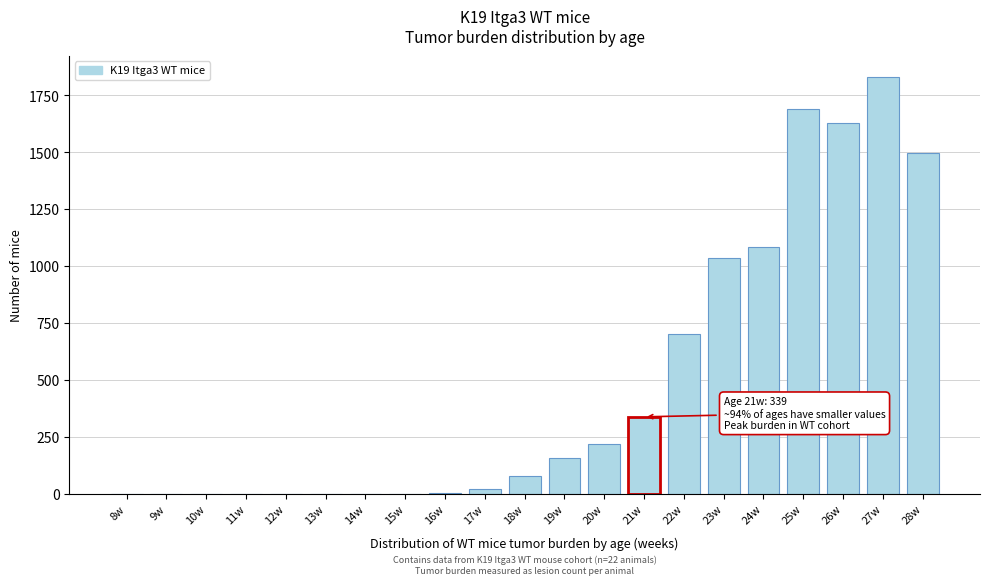

The value at 10w is -787.3. True or false?

False